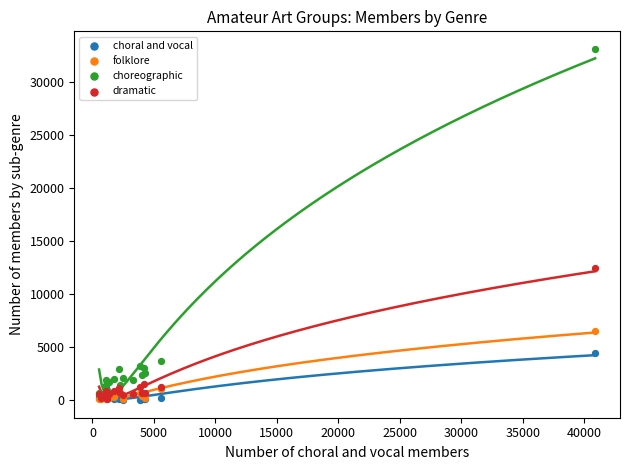

Across all series, what Y value is closest to 16560?

12483